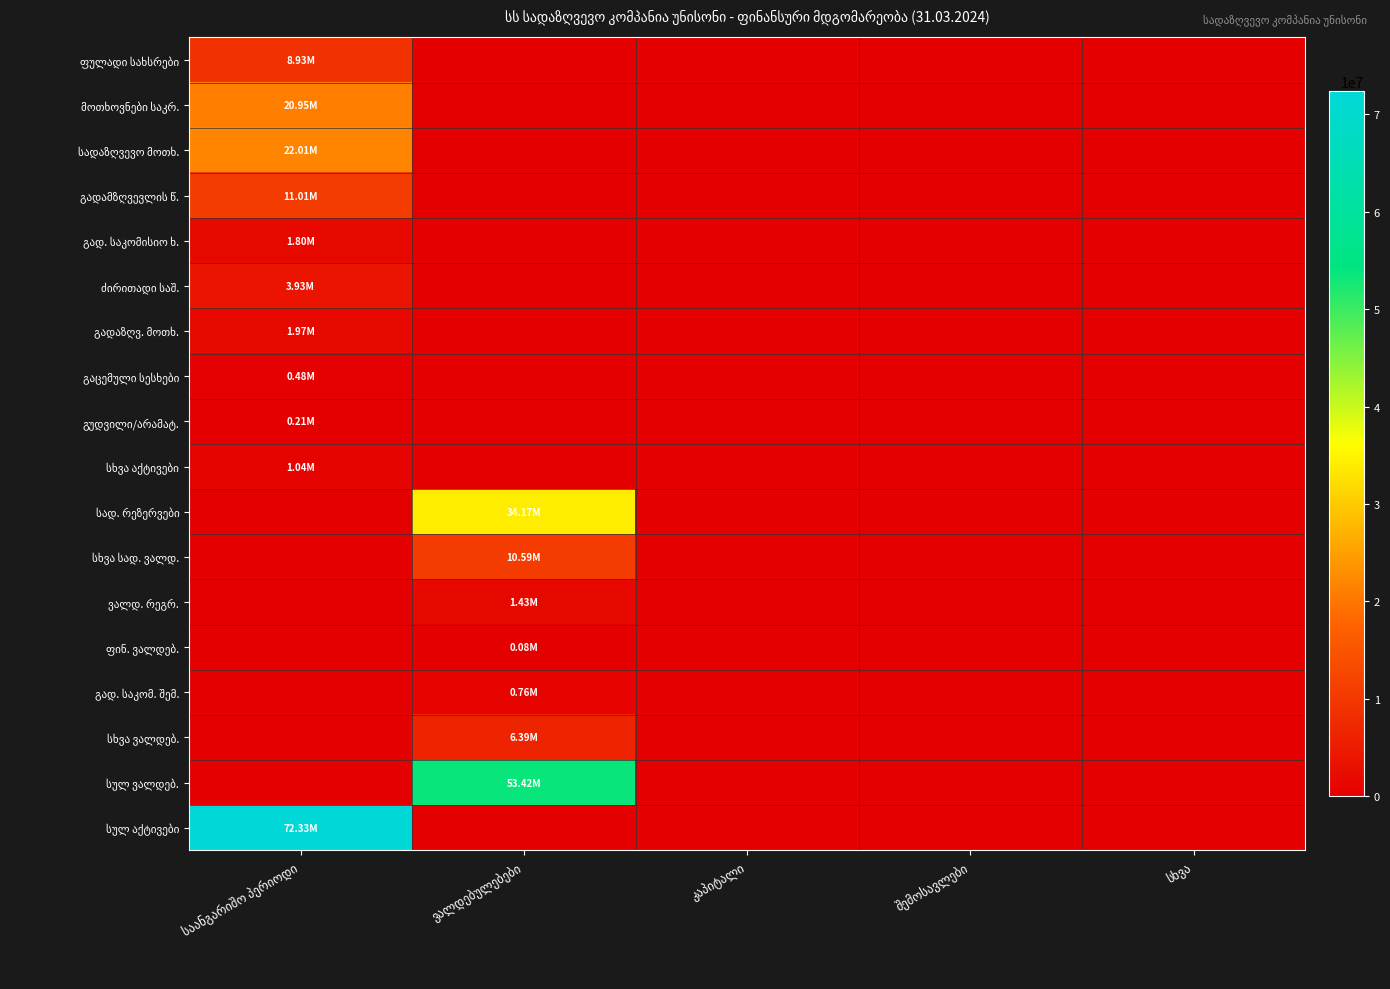

Which series has the largest range (max minus min)?

სულ აქტივები